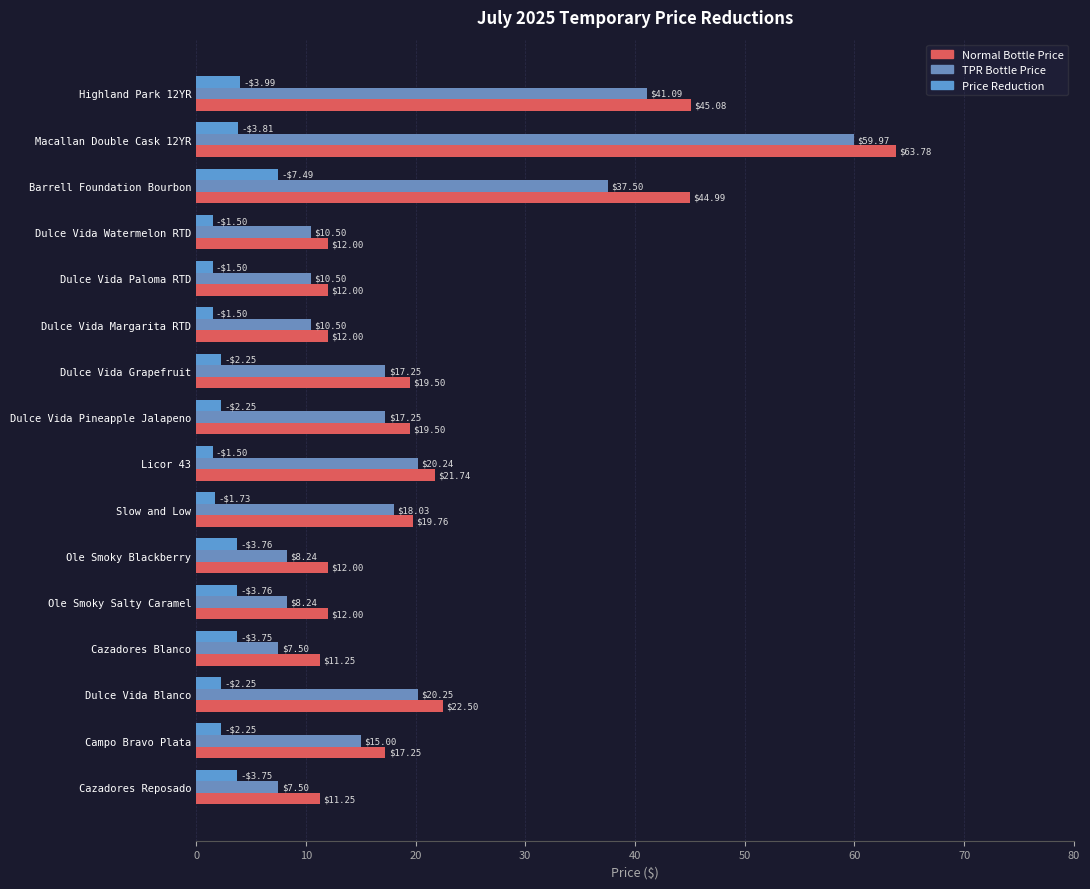

What is the difference between the maximum and minimum values in the TPR Bottle Price series?

52.5